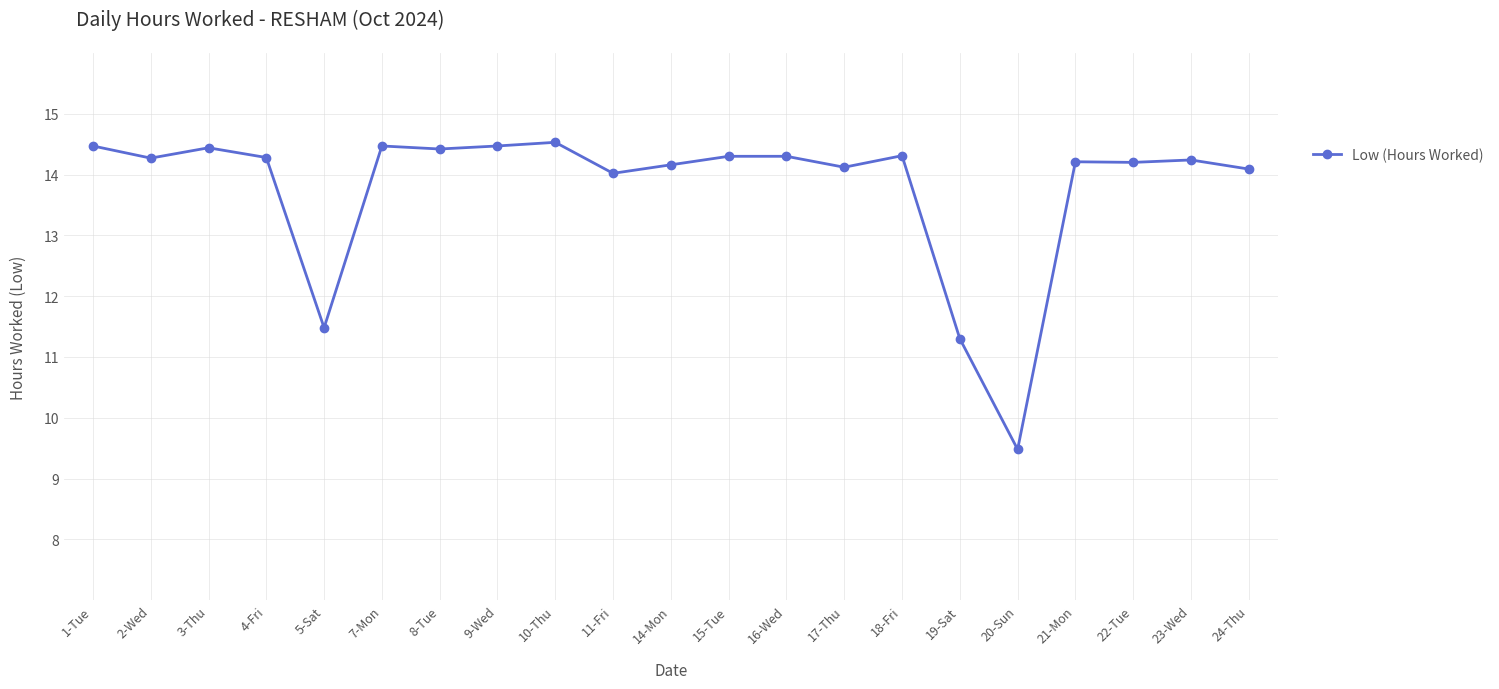

Is this an area chart (filled region under the line)?

No